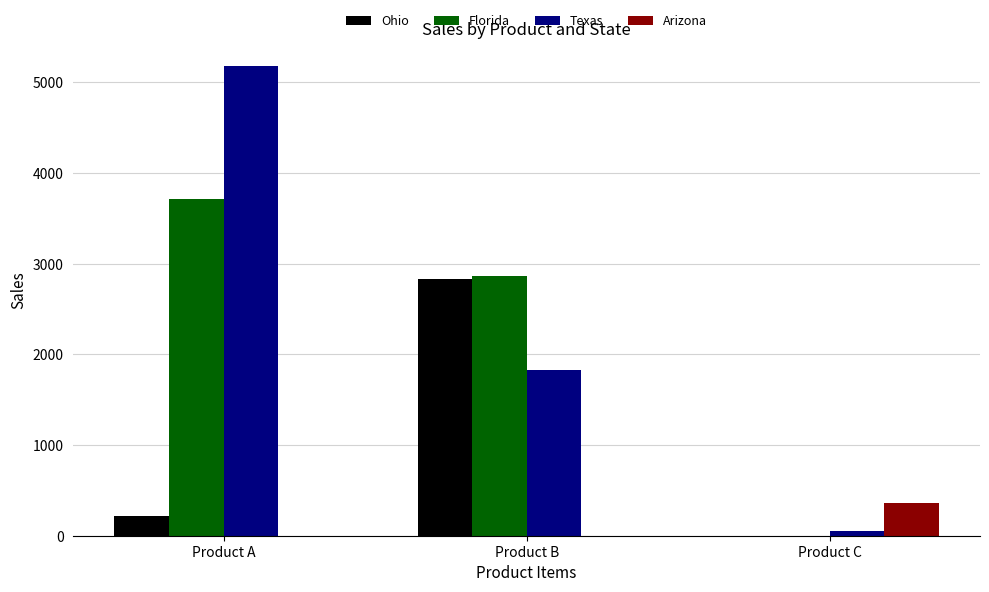

Reading left to right, list all the values displayed in this chart.

Ohio: 222.0	2833.0	0.0
Florida: 3709.4	2862.7	0.0
Texas: 5175.2	1822.1	48.7
Arizona: 0.0	0.0	359.9